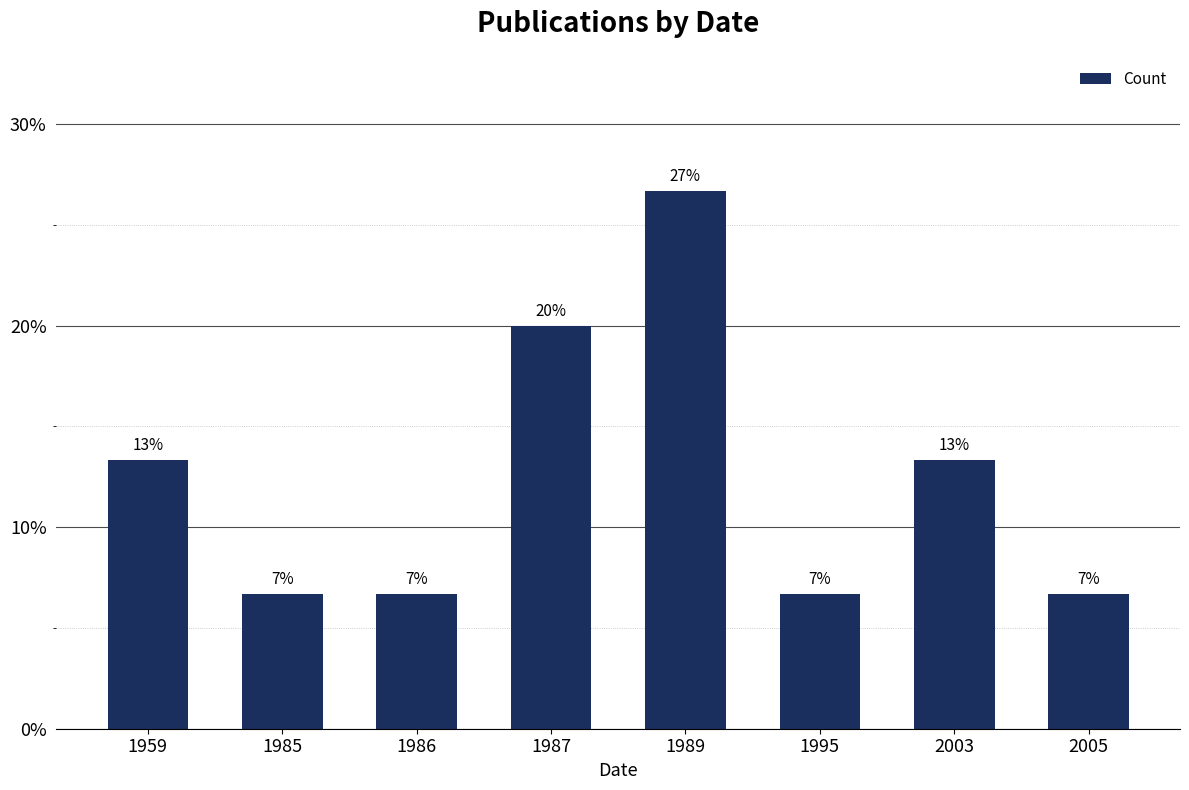

Are the bars horizontal?

No